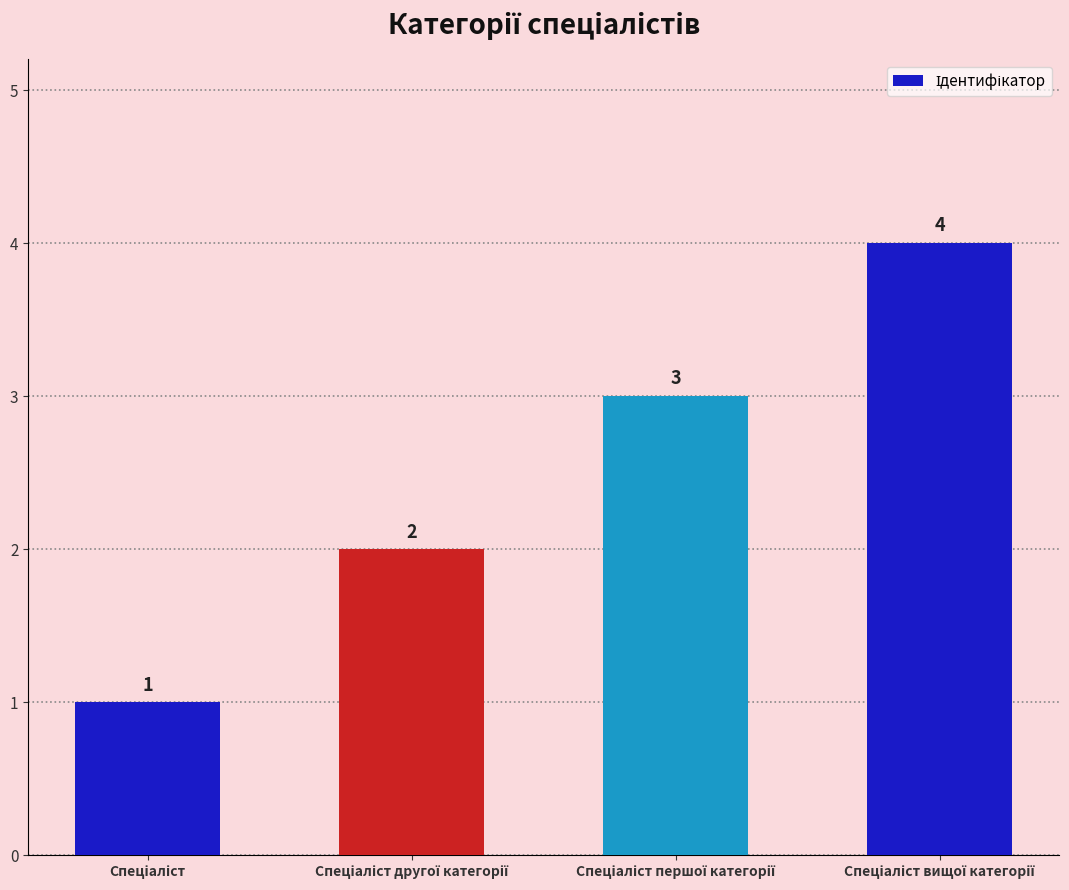

What is the smallest value displayed?

1